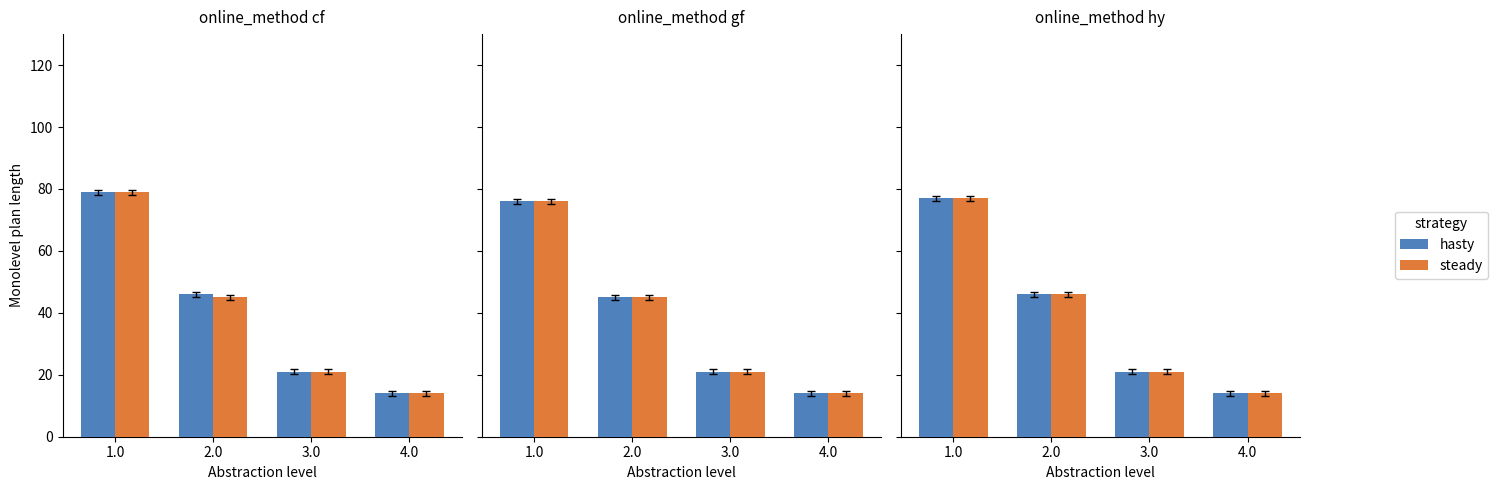

How many groups of bars are there?

4